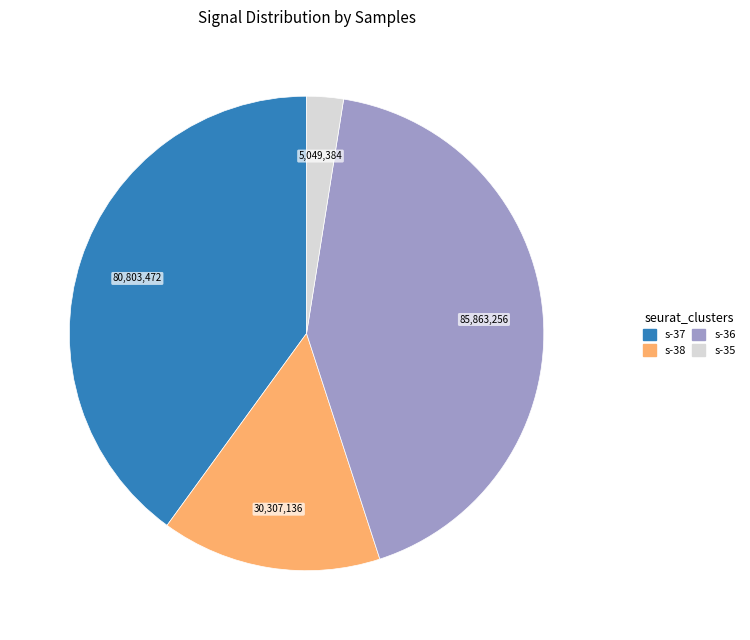

Rank the categories by value from highest to lowest.

s-36, s-37, s-38, s-35